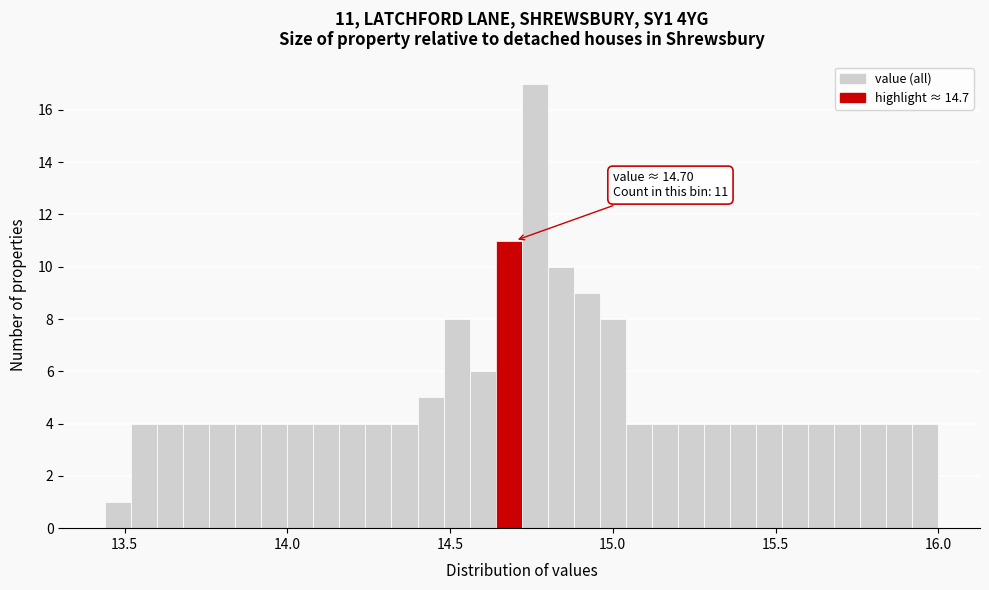

Read against the x-axis, roughly where is the centre of the tallest bar?

14.75